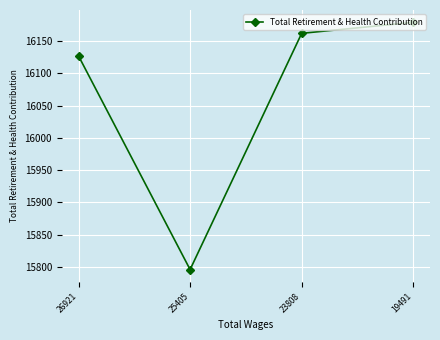

What is the difference between the maximum and minimum values?

383